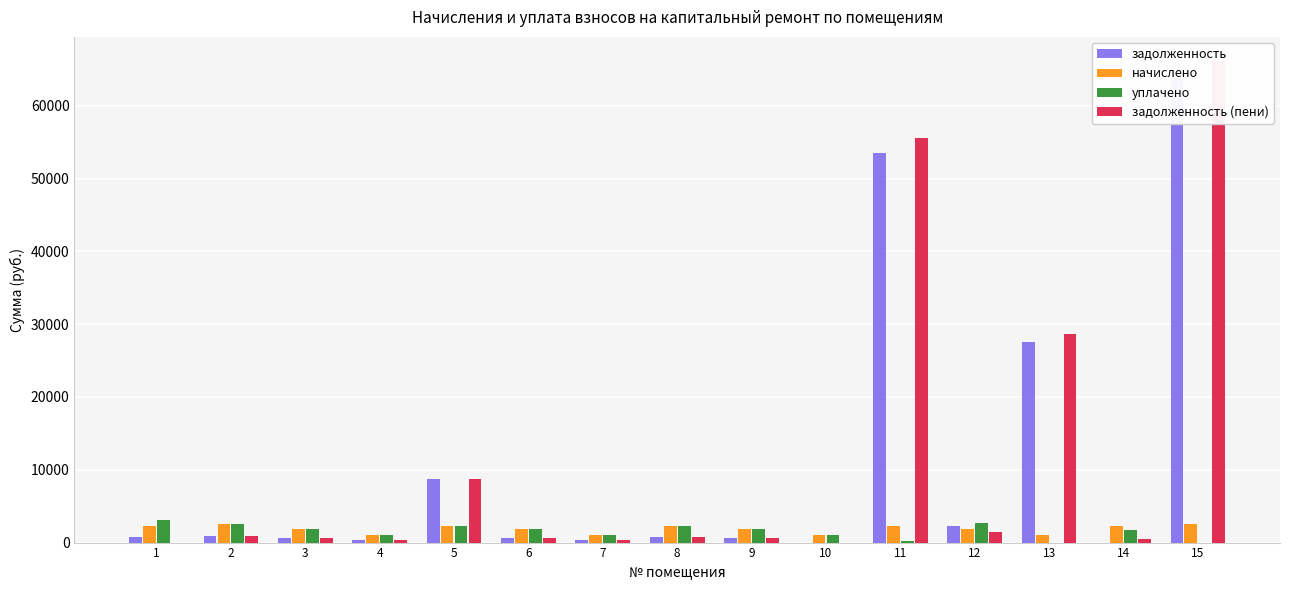

What are all the series names shown in the legend?

задолженность, начислено, уплачено, задолженность (пени)